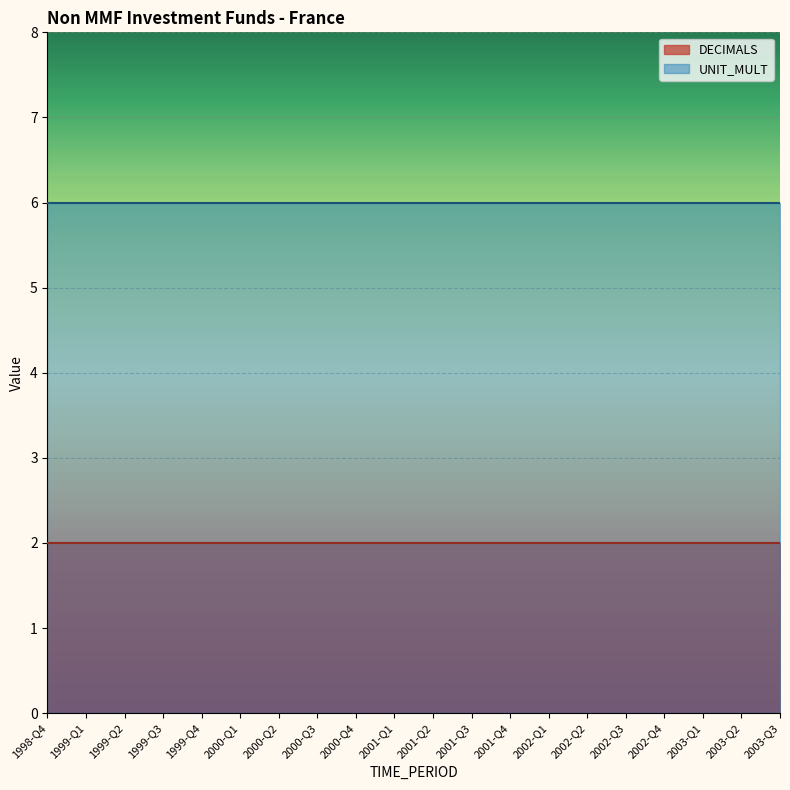

At which category does the chart reach its minimum across all series?

1998-Q4